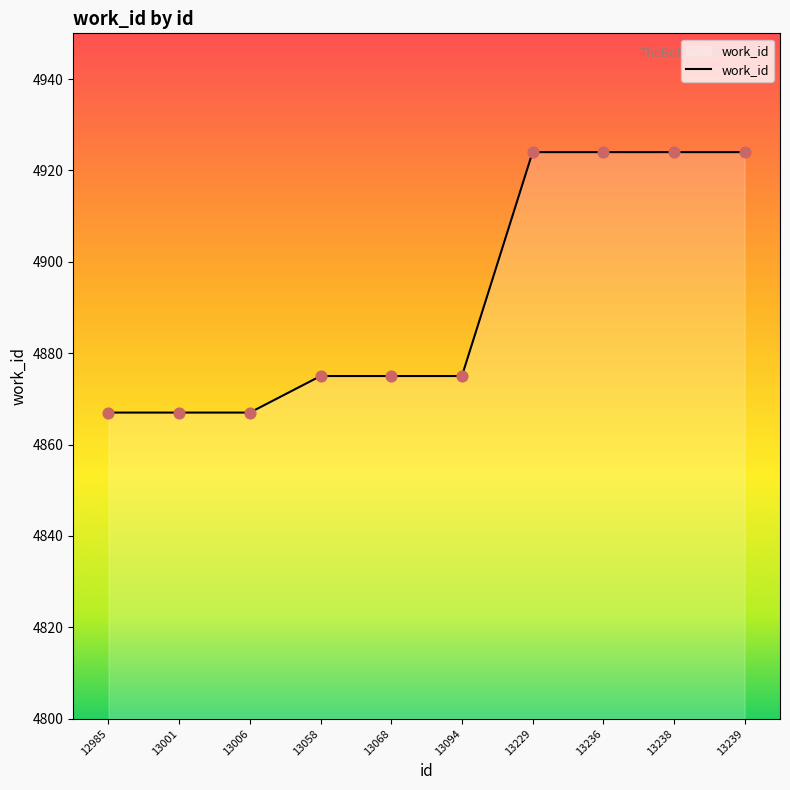

Which has a higher value, 13068 or 13238?

13238